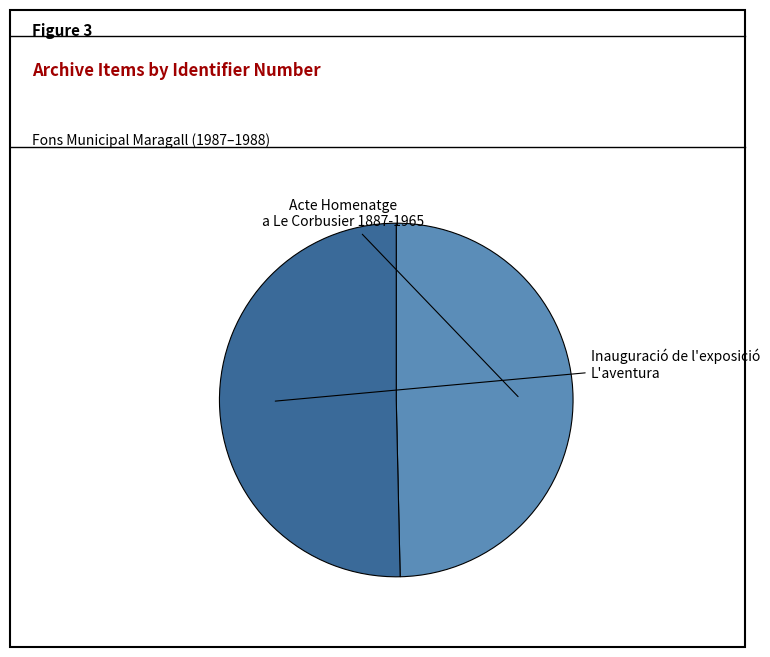

How many segments does this pie chart have?

2